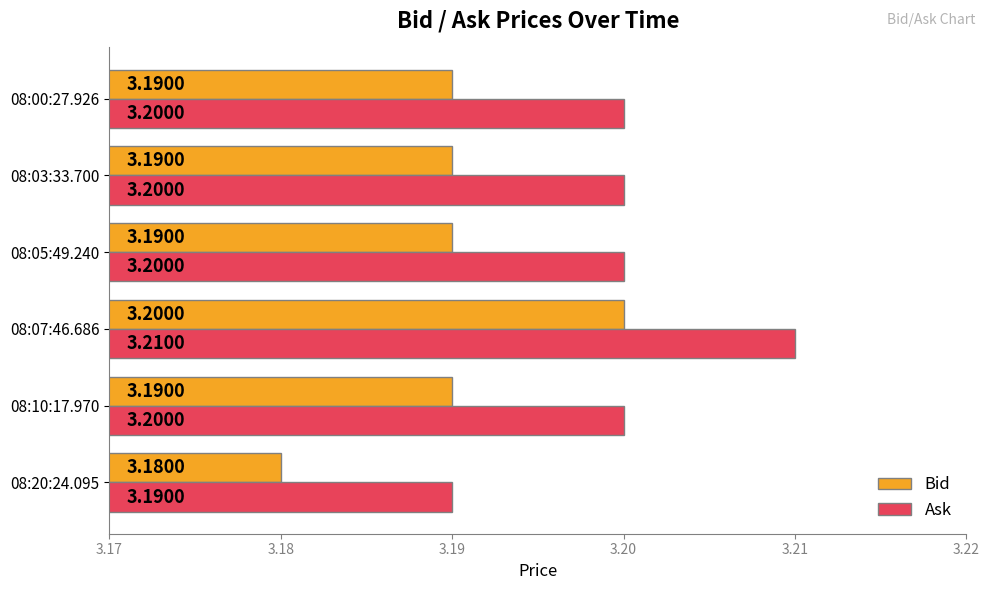

Rank the series by their average value, from highest to lowest.

Ask, Bid